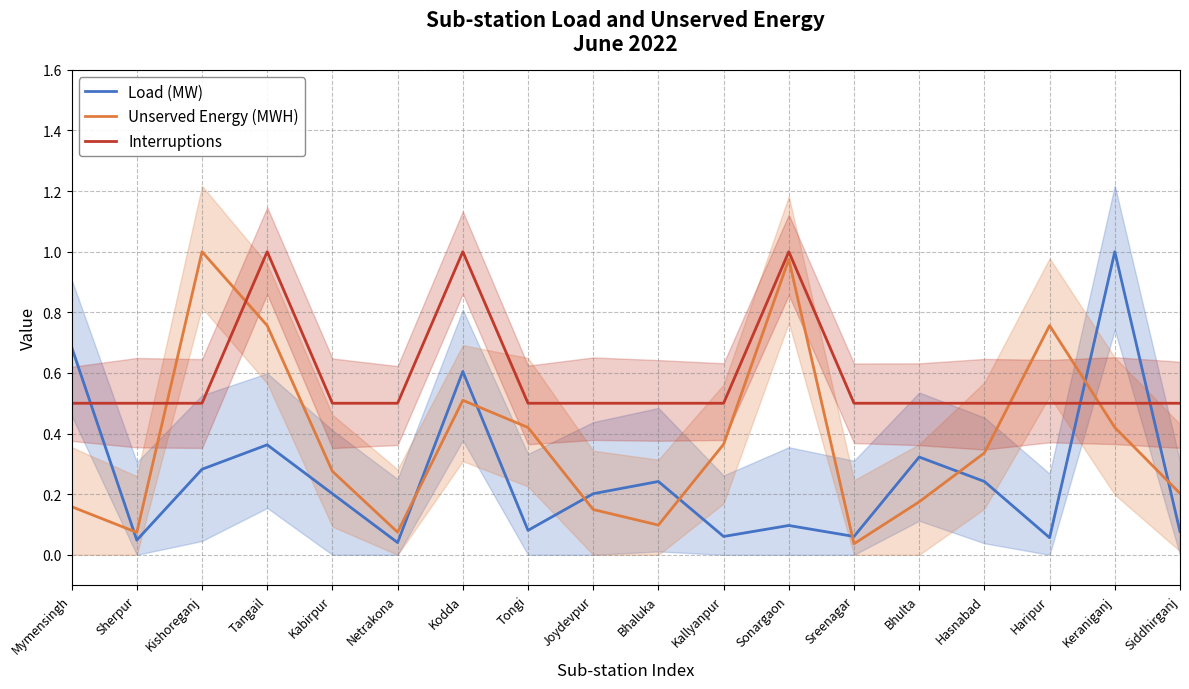

At which label does Unserved Energy (MWH) reach its minimum?

Sreenagar